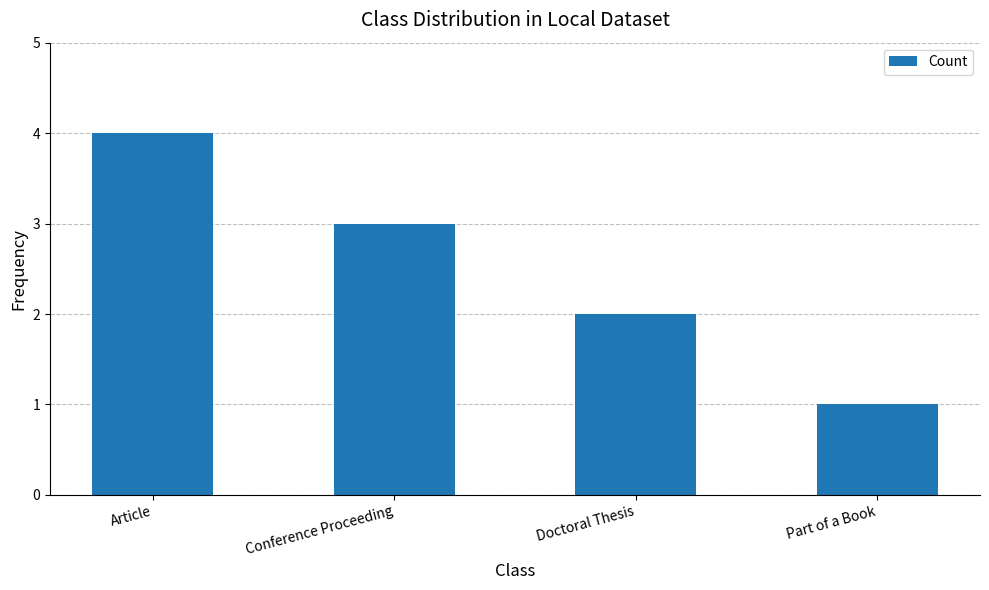

What is the sum of all values?

10